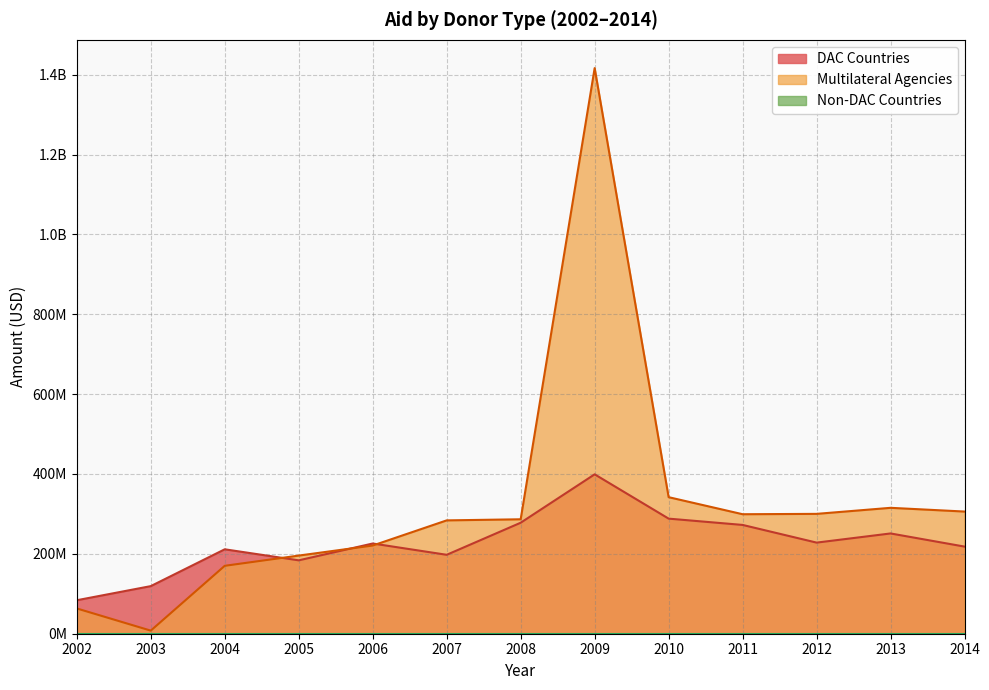

How many intersections are there between DAC Countries and Multilateral Agencies?

3